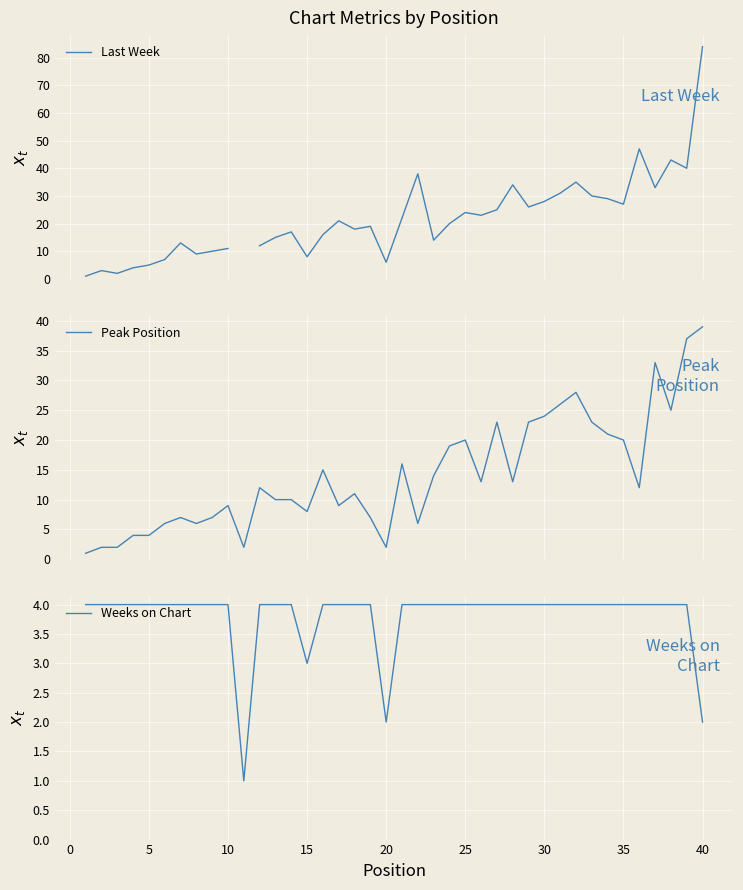

How many lines are shown in the chart?

3